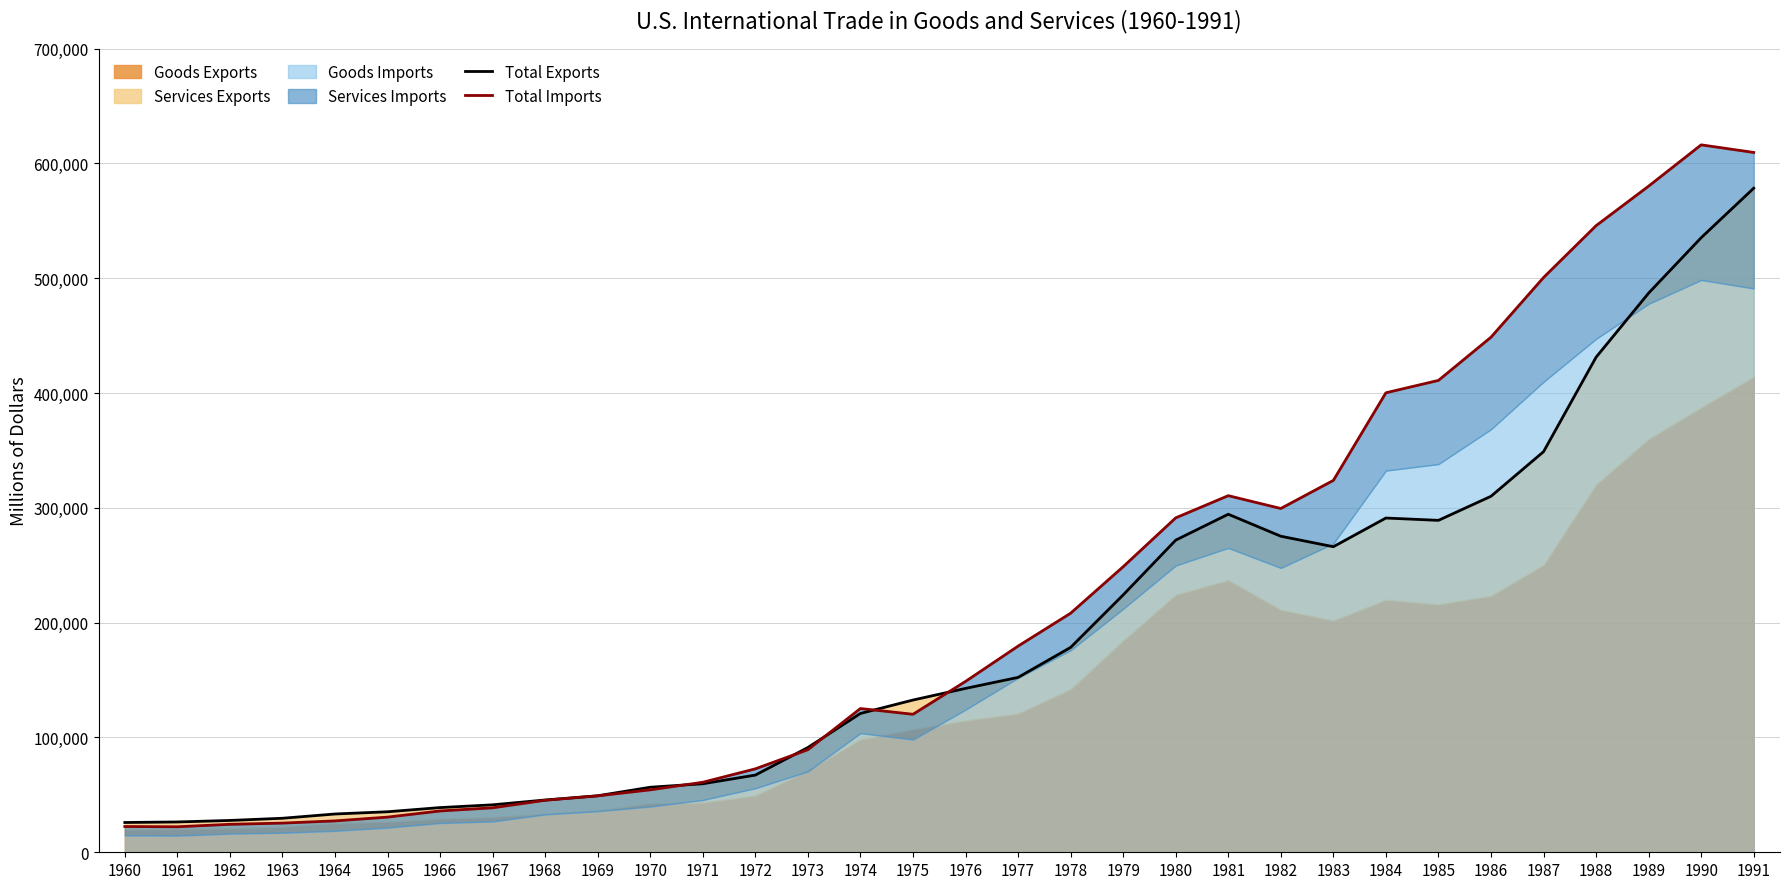

True or false: Total Imports has a value of 22208 at 1961.

True